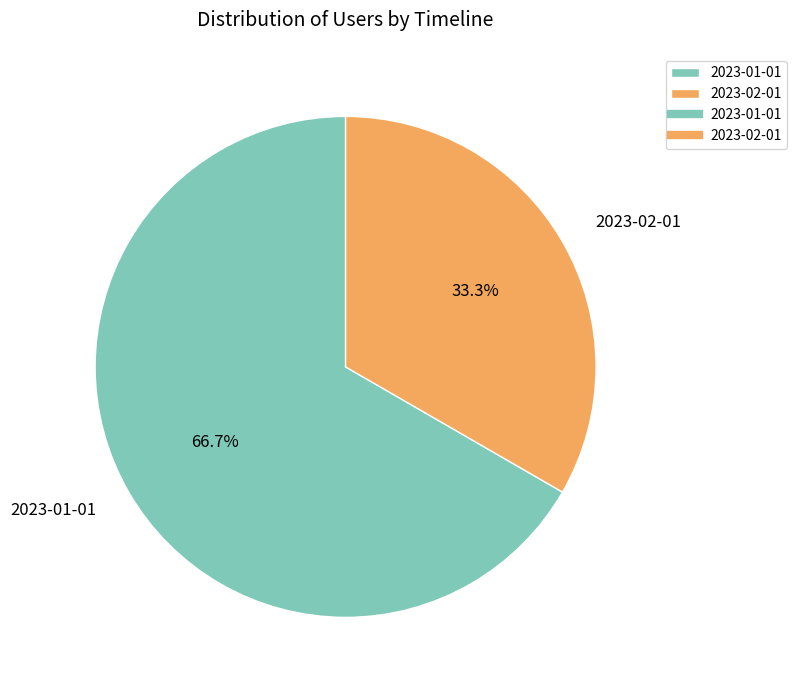

The 2023-02-01 slice represents 33% of the pie. True or false?

True